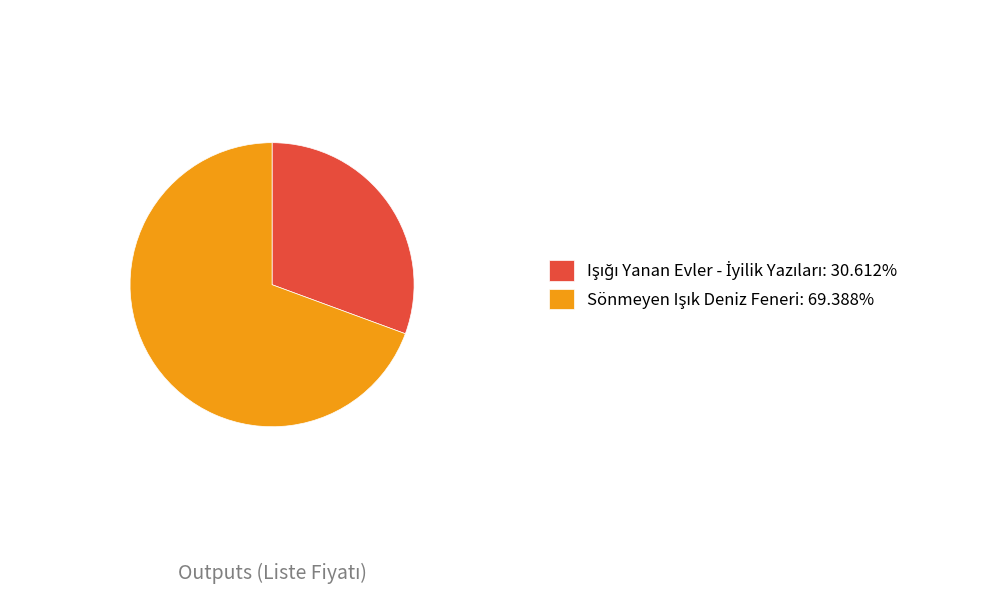

Count the number of slices in the pie.

2